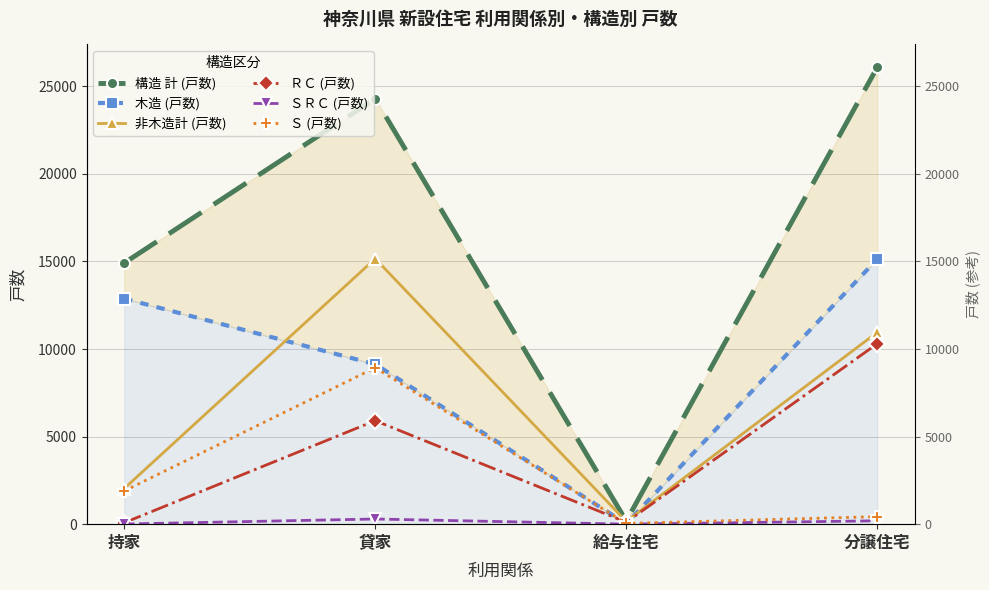

The value of Ｓ (戸数) at 分譲住宅 is 430. True or false?

True